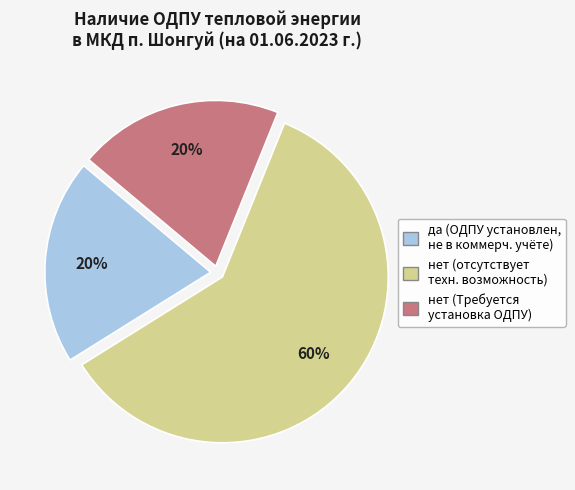

To the nearest percent, what is the difference between the largest and smallest slice percentages?

40%